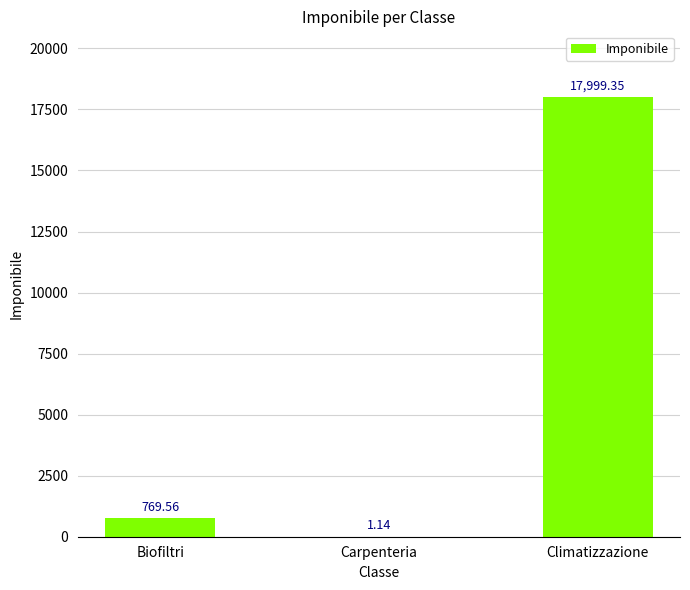

Which label corresponds to the largest value in the chart?

Climatizzazione